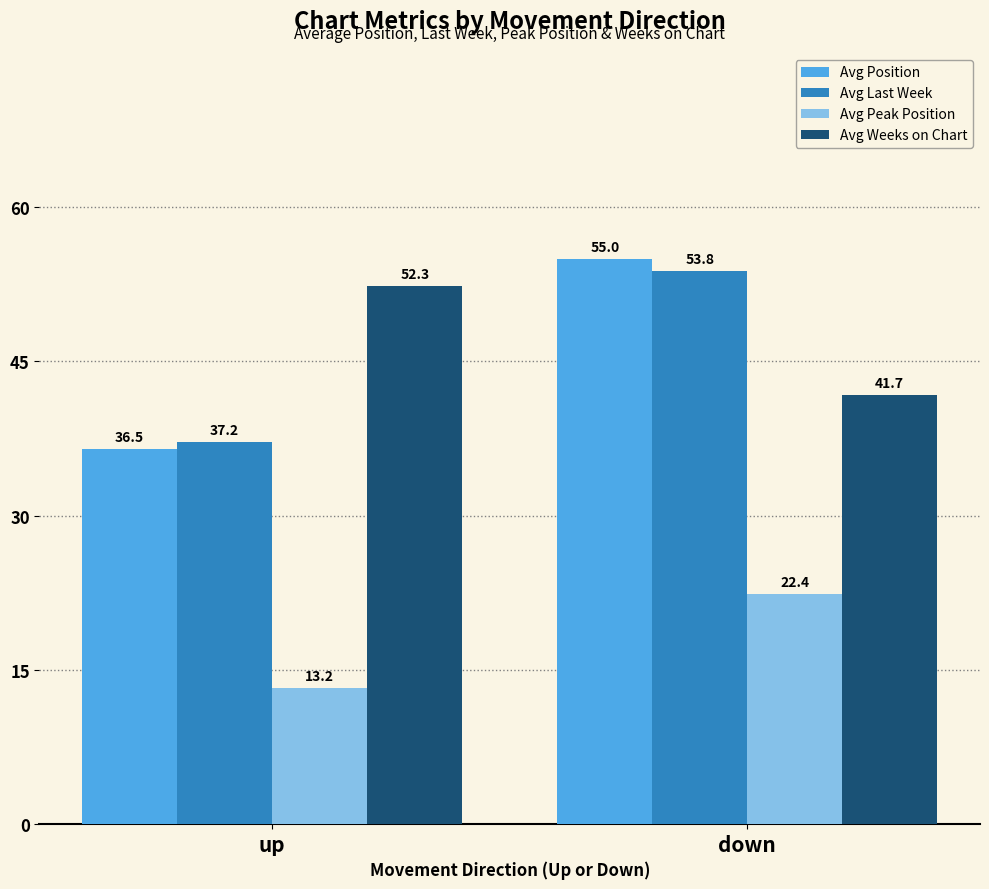

Between up and down, which series saw the biggest shift?

Avg Position